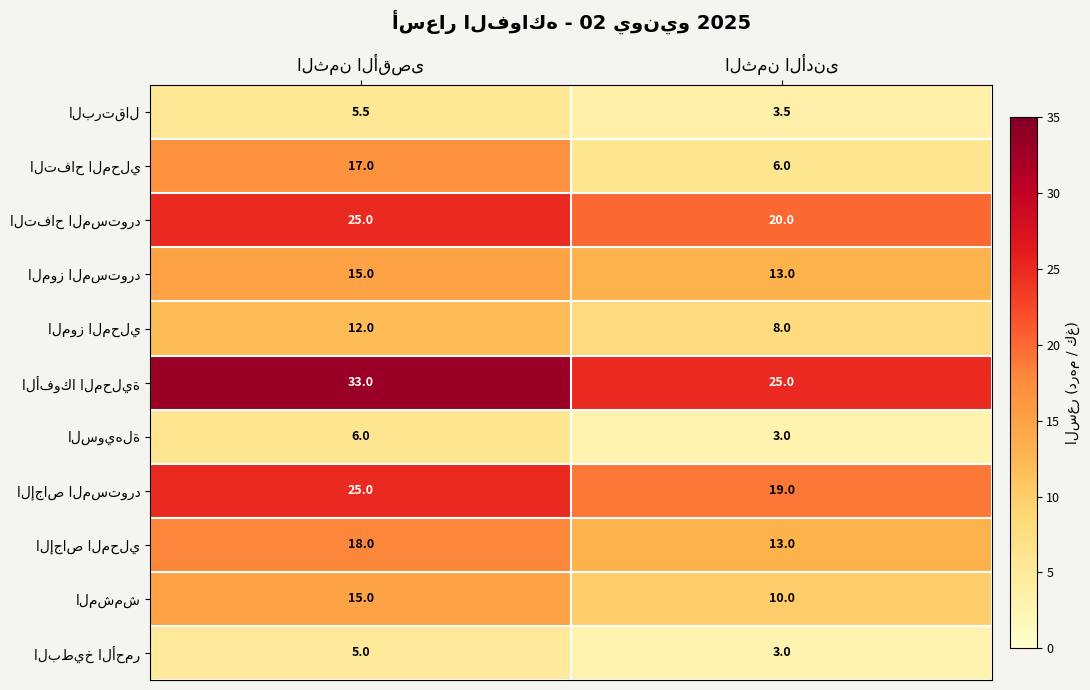

What is the smallest value displayed?

3.0